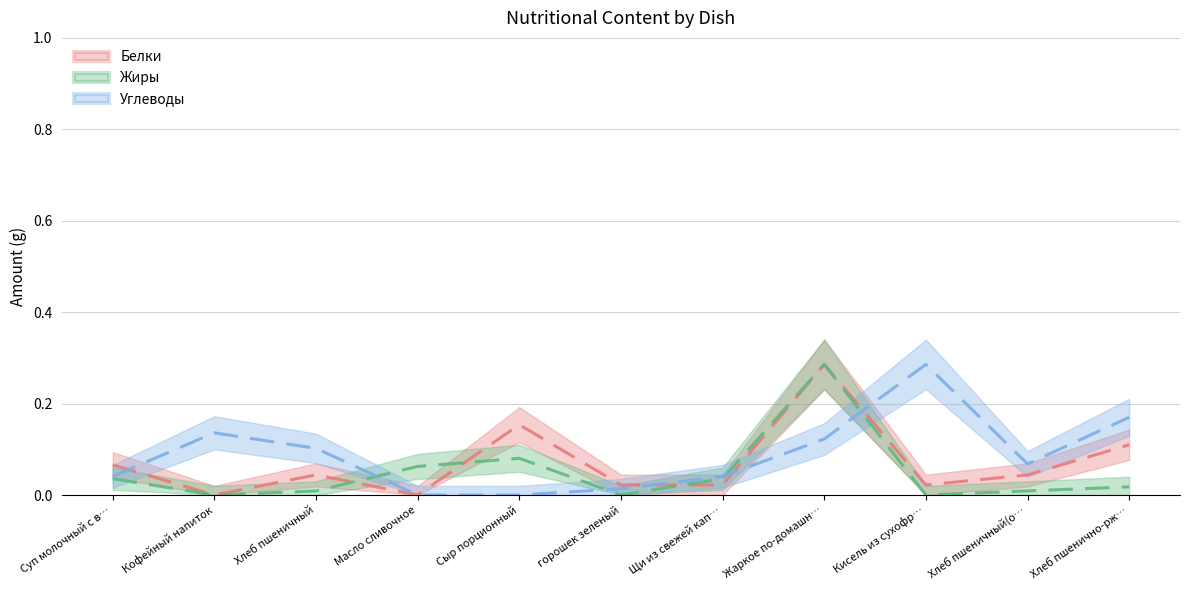

Is it true that Белки equals 0.0 at Кисель из сухофр…?

True